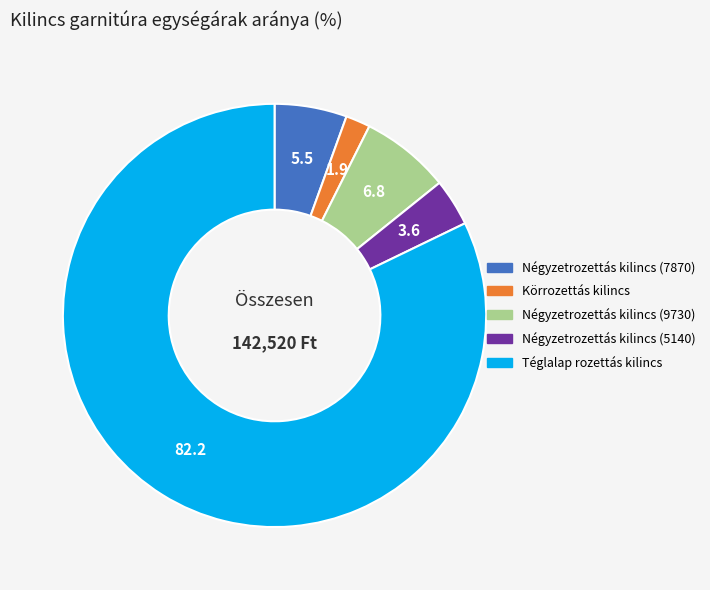

What is the ratio of the value at Körrozettás kilincs to the value at Négyzetrozettás kilincs (5140)?

0.5